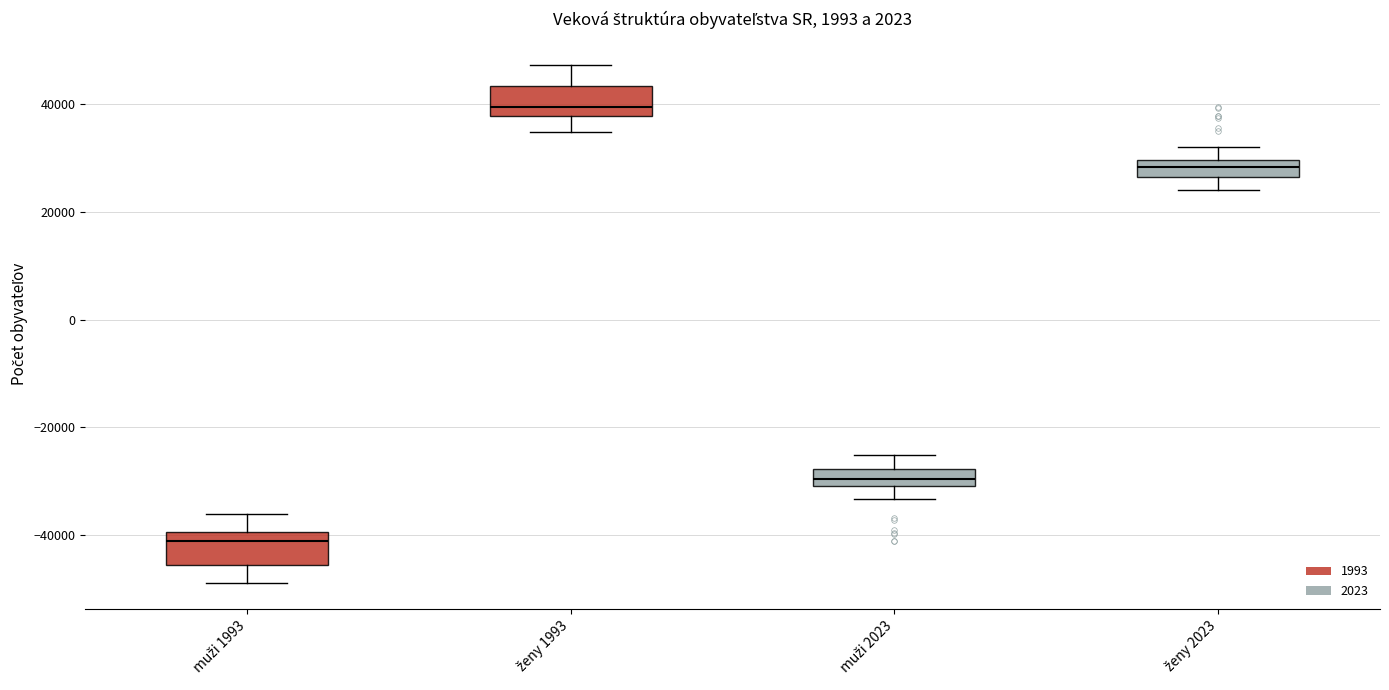

Which box's median line is the lowest?

muži 1993